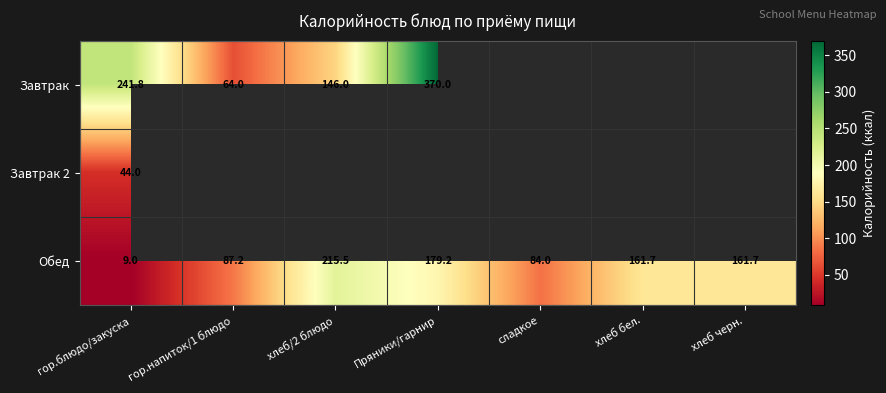

Read the Обед value at хлеб/2 блюдо.

215.5